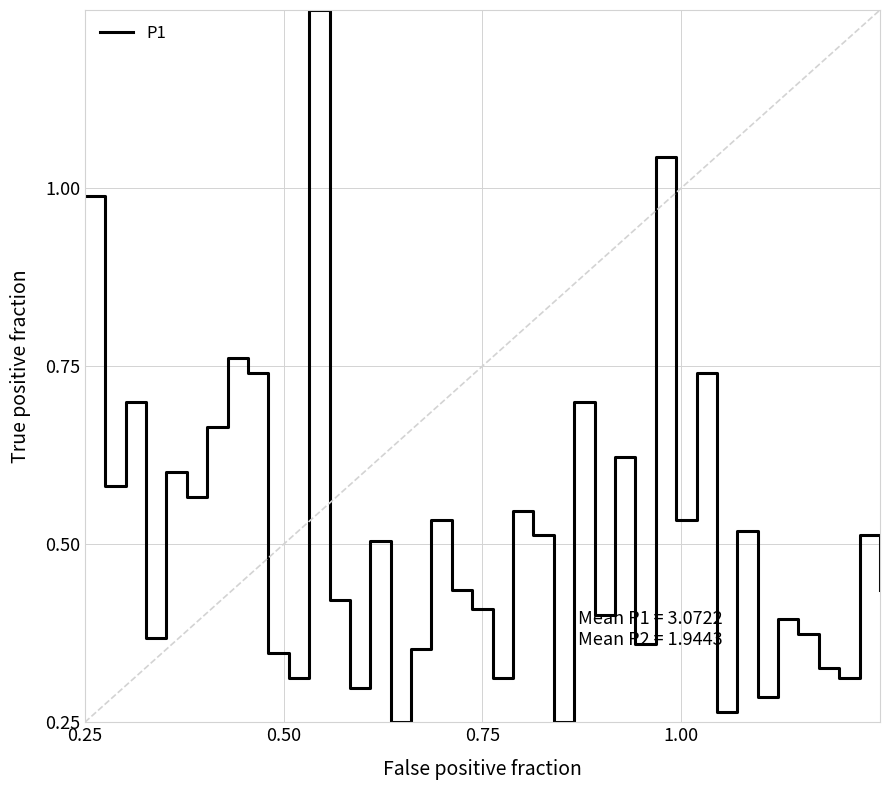

Is this an area chart (filled region under the line)?

No